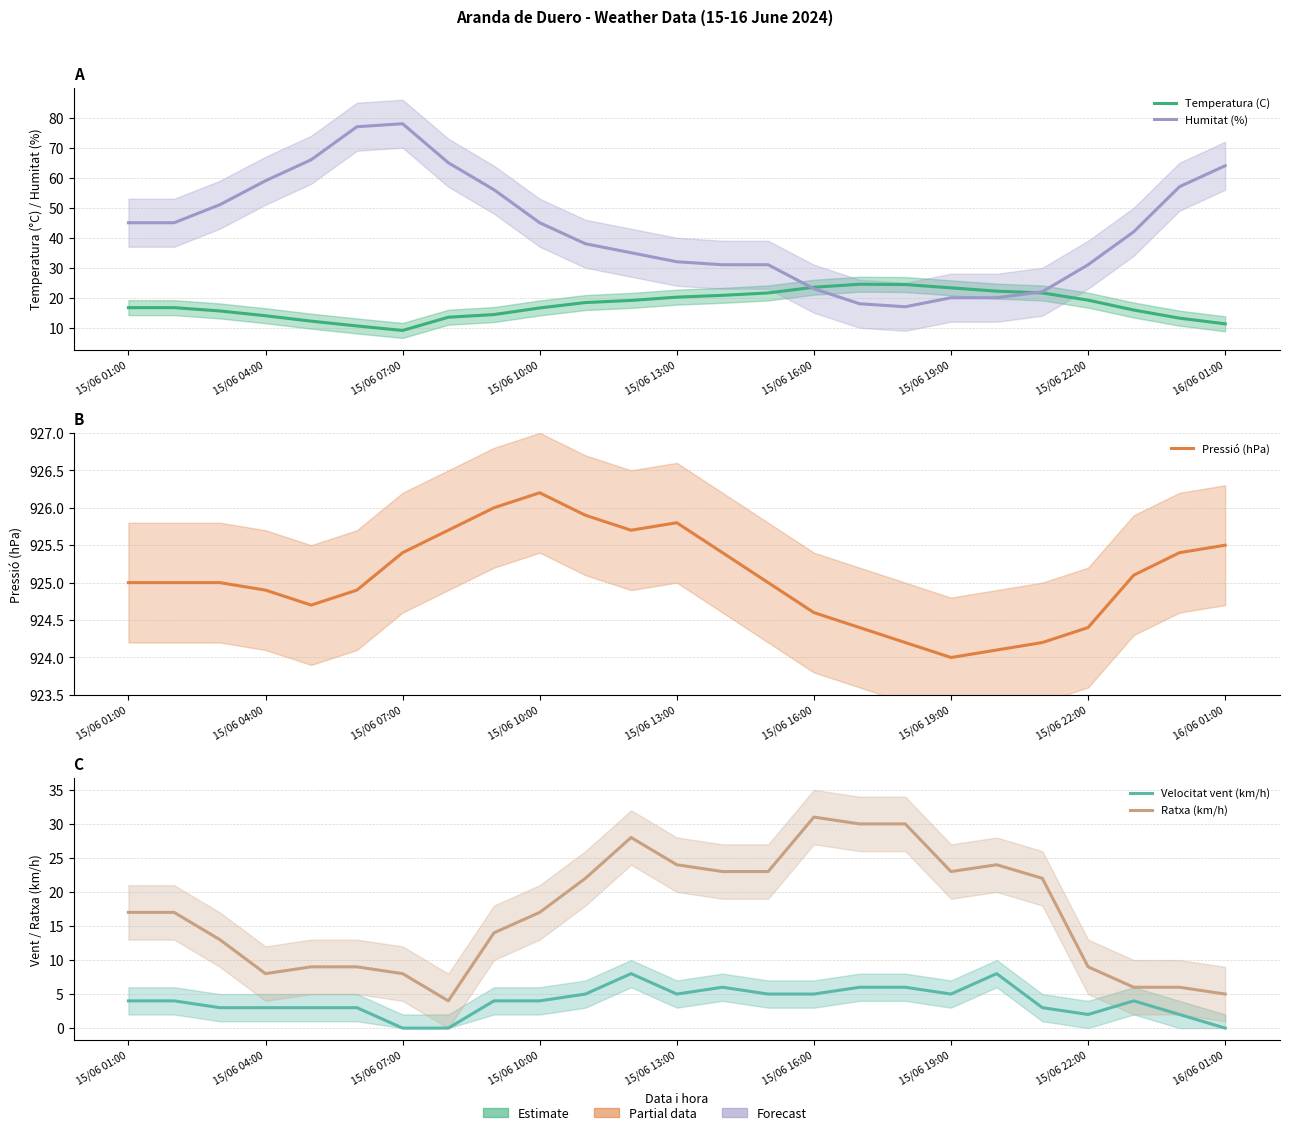

Is it true that Velocitat vent (km/h) equals 0.0 at 16/06 01:00?

True